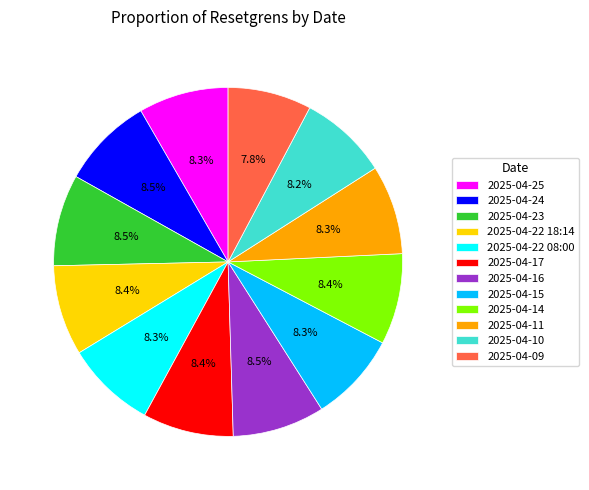

What portion of the pie excludes 2025-04-09?

92.2%